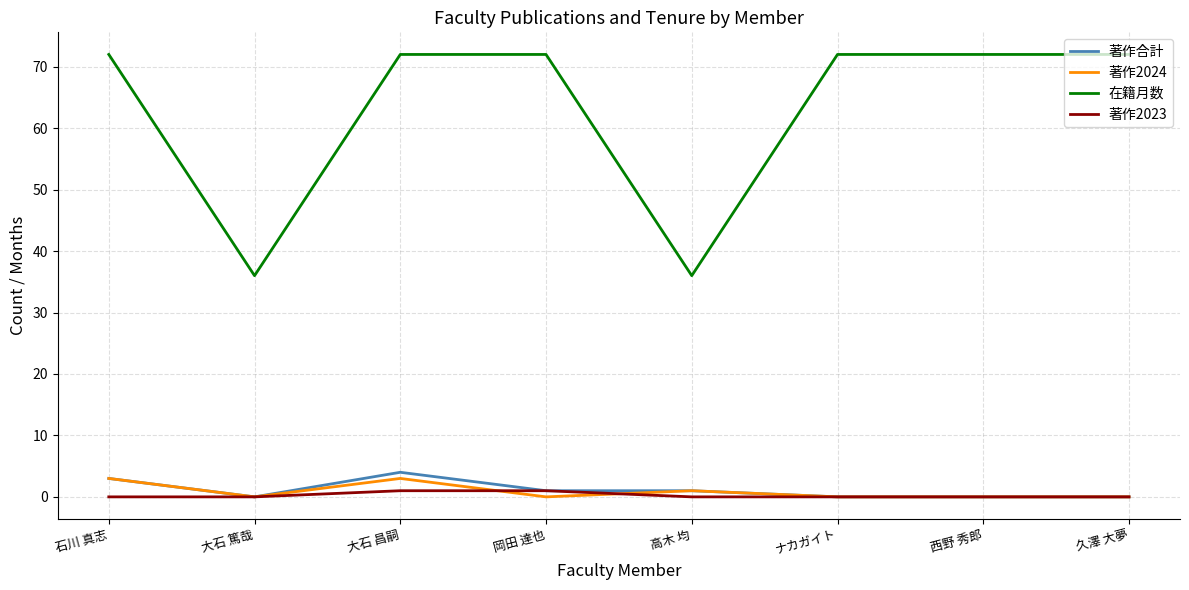

Reading right to left, what are all the values shown in this chart?

著作合計: 久澤 大夢=0	西野 秀郎=0	ナカガイト=0	高木 均=1	岡田 達也=1	大石 昌嗣=4	大石 篤哉=0	石川 真志=3
著作2024: 久澤 大夢=0	西野 秀郎=0	ナカガイト=0	高木 均=1	岡田 達也=0	大石 昌嗣=3	大石 篤哉=0	石川 真志=3
在籍月数: 久澤 大夢=72	西野 秀郎=72	ナカガイト=72	高木 均=36	岡田 達也=72	大石 昌嗣=72	大石 篤哉=36	石川 真志=72
著作2023: 久澤 大夢=0	西野 秀郎=0	ナカガイト=0	高木 均=0	岡田 達也=1	大石 昌嗣=1	大石 篤哉=0	石川 真志=0